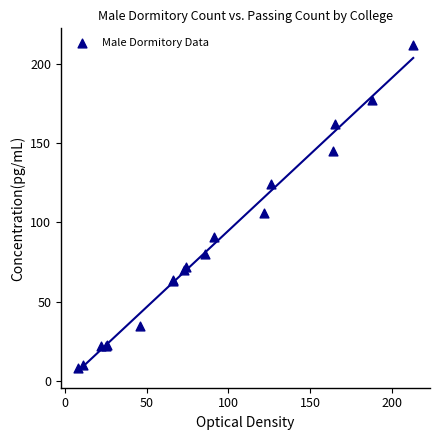

What Y value in the scatter plot is closest to 110?

106